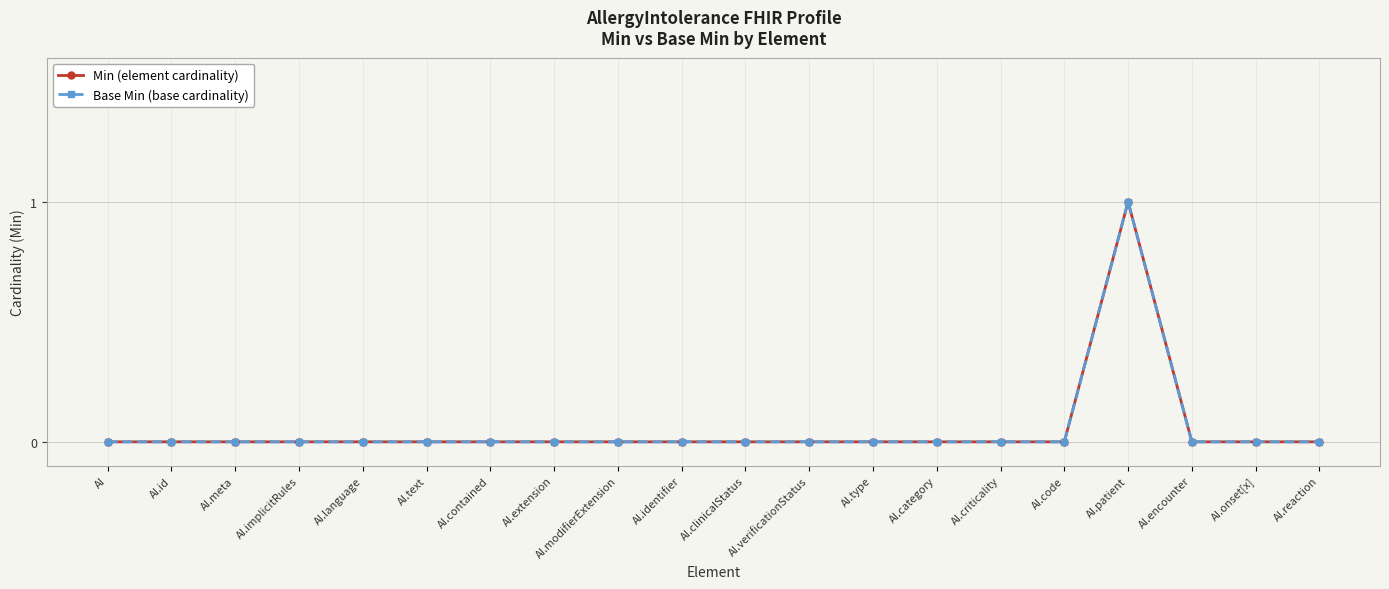

Does the chart have visible grid lines?

Yes